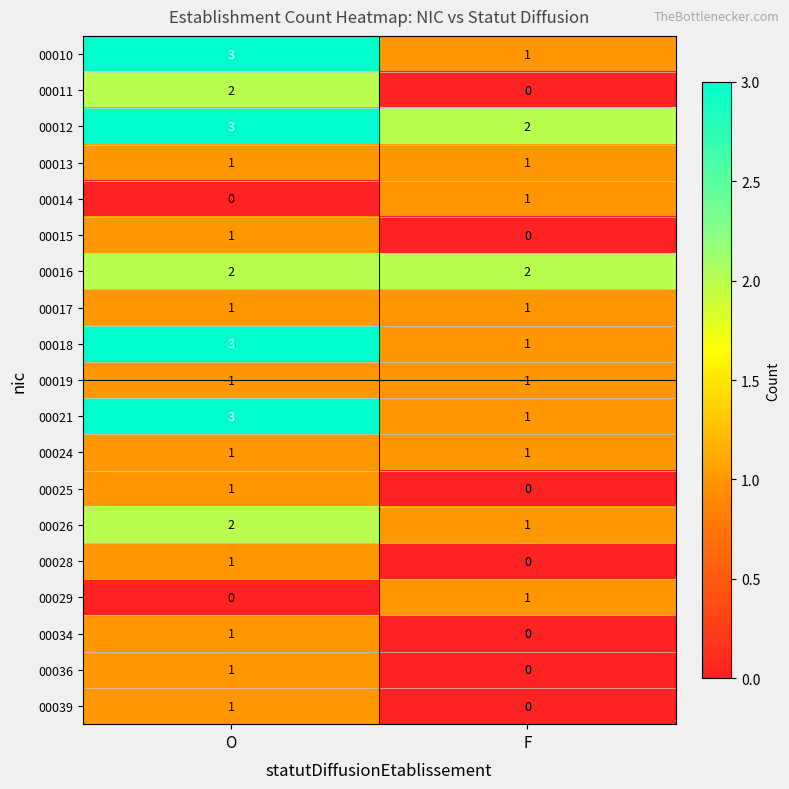

How many data points does each series have?

2